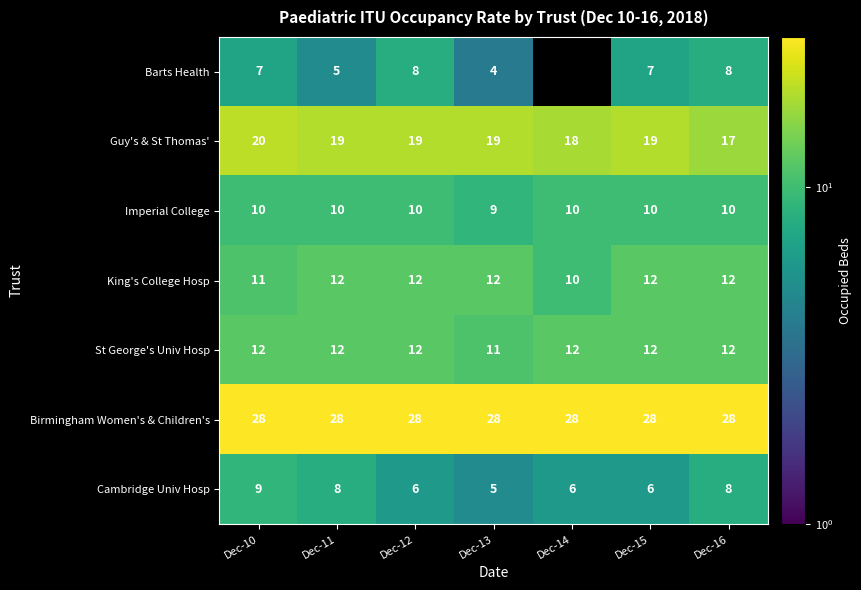

The St George's Univ Hosp series shows 19.7 at Dec-13. True or false?

False